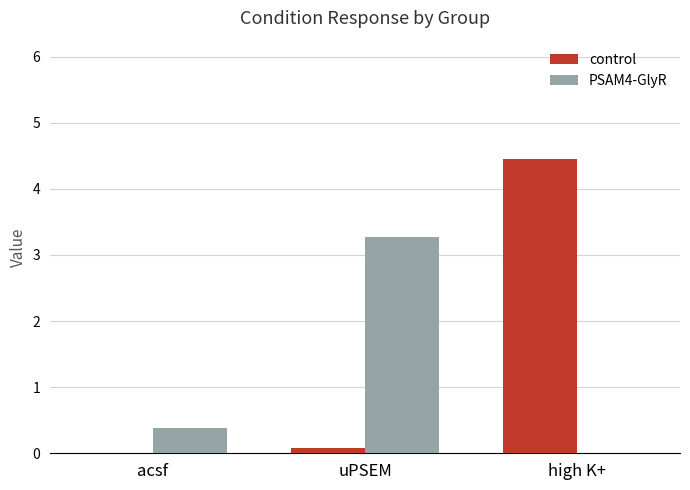

What is the total value across all series at uPSEM?

3.4